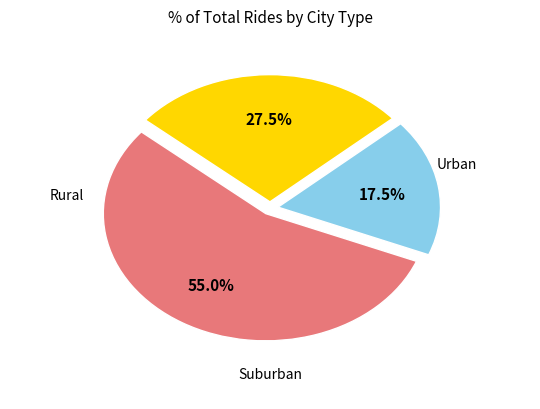

Does any single category account for the majority?

Yes